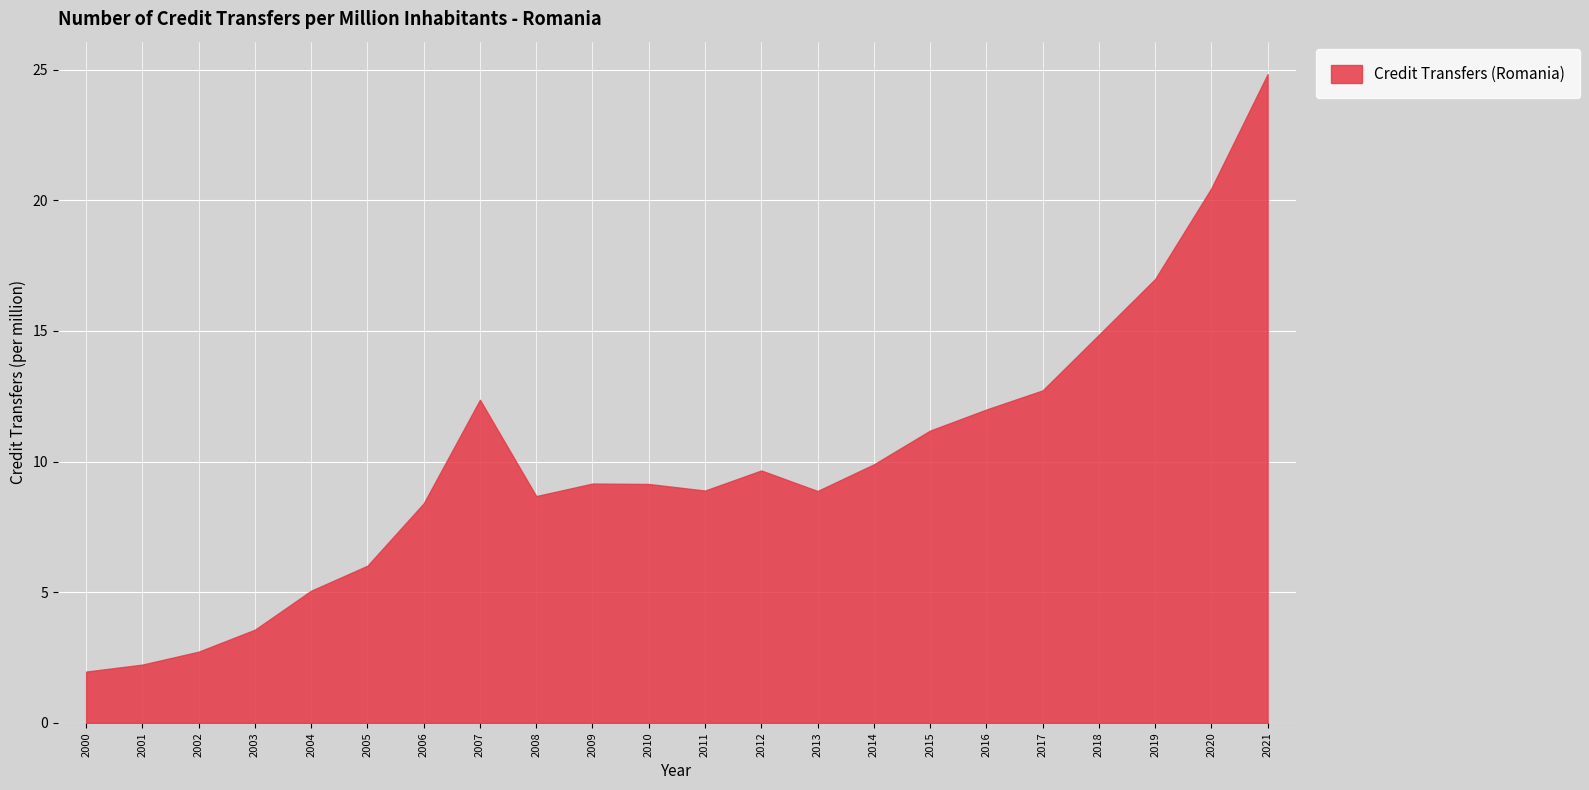

True or false: the data shows 24.8 at 2021.

True